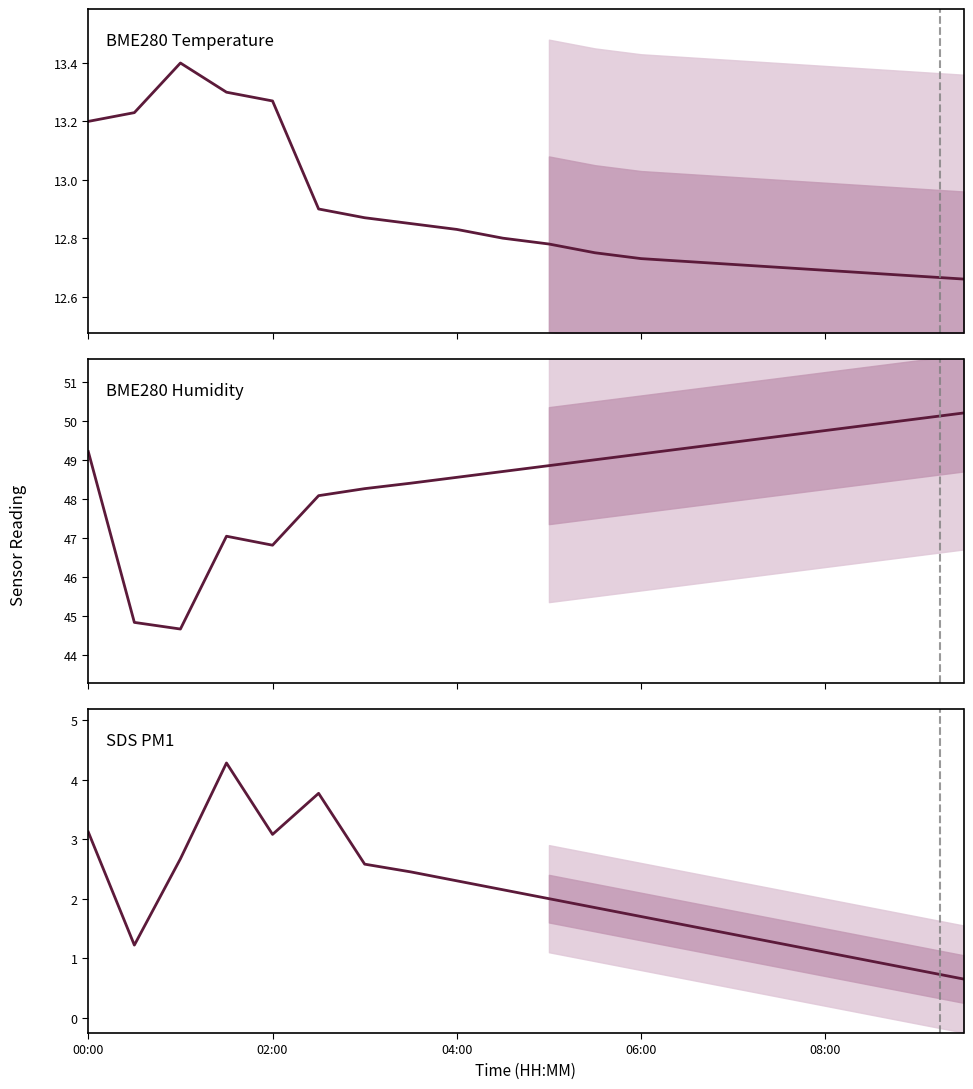

What is the minimum value shown in the chart?

0.7